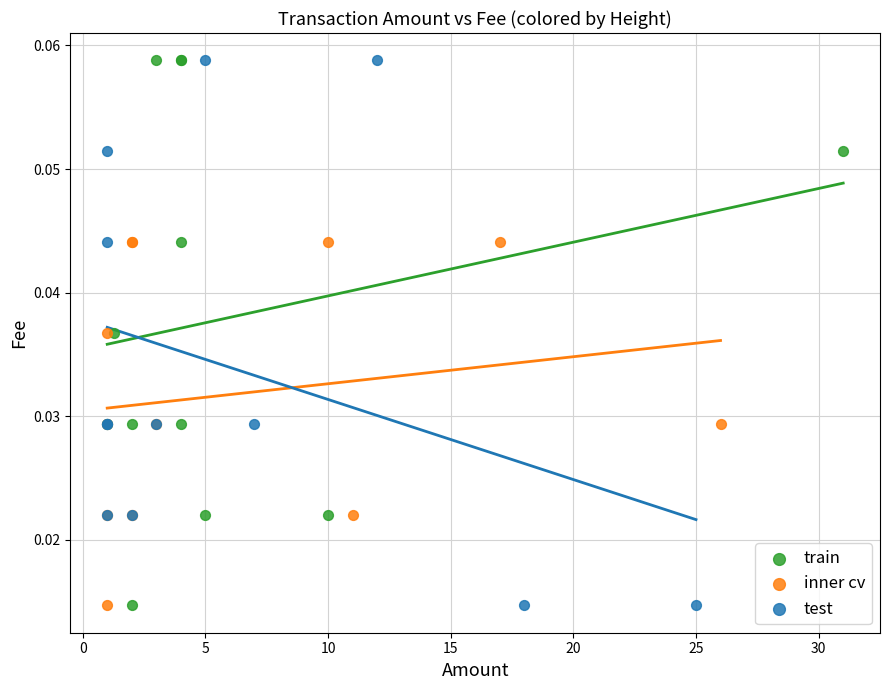

What are all the series names shown in the legend?

train, inner cv, test